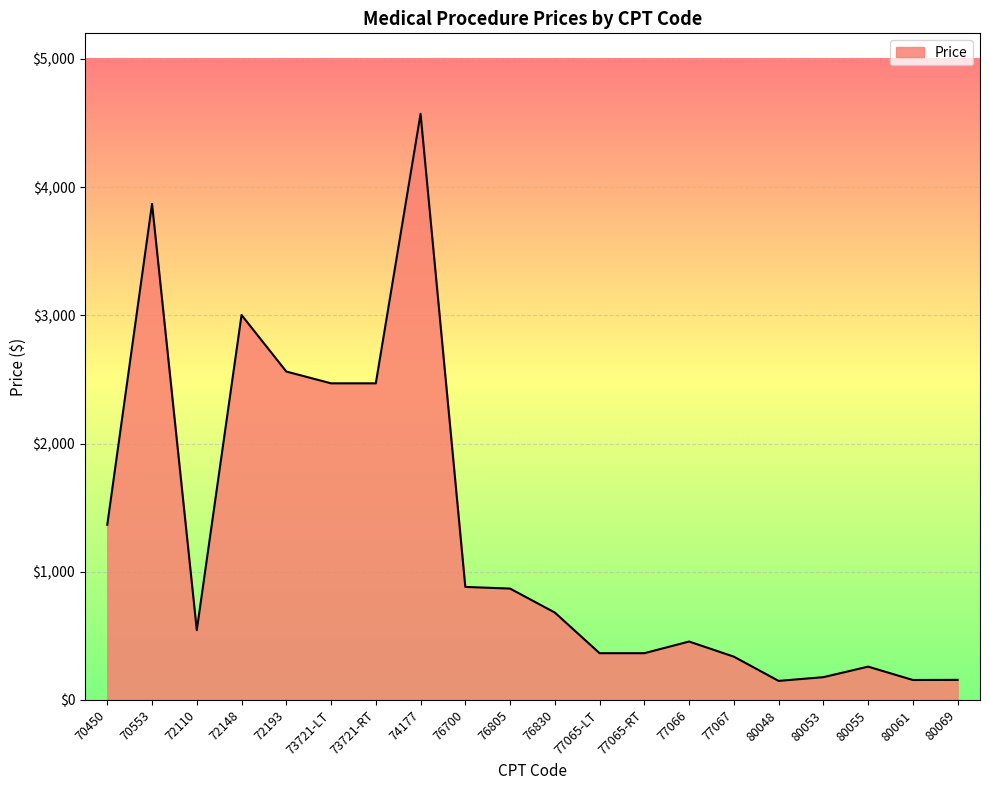

What is the difference between the maximum and minimum values?

4423.0